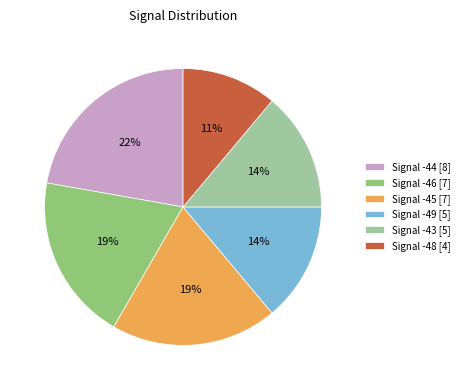

How many slices are in this pie chart?

6